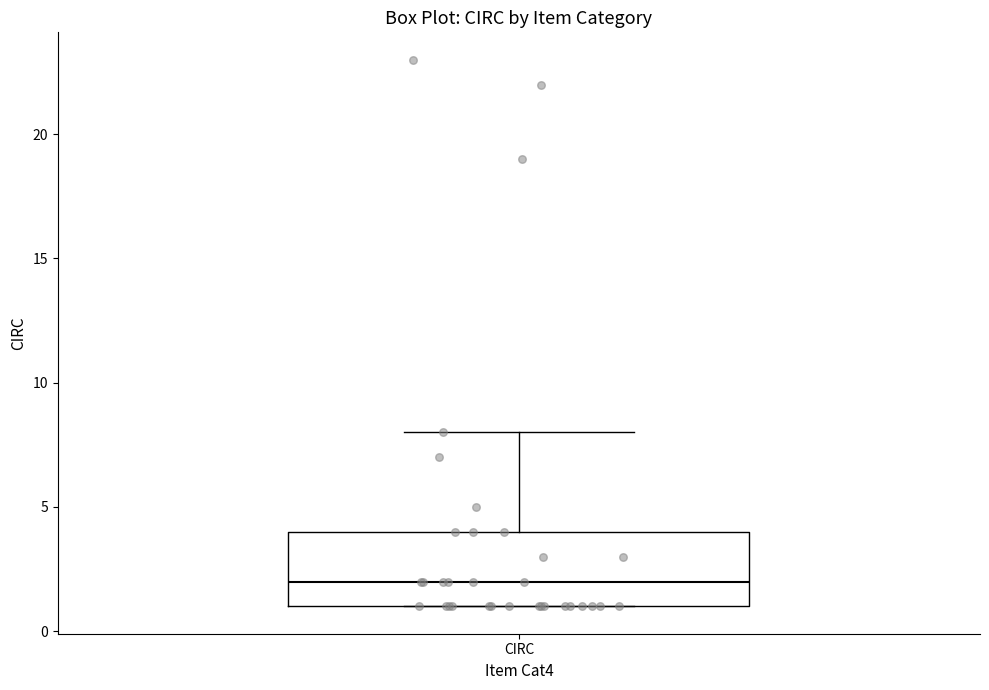

Read this box plot against the y-axis: the position of the median line, the range covered by the box, and the ends of both whiskers. The values are not printed on the chart, so give them approximately, as read against the axis.

median 2, box 1 to 4, whiskers 1 to 8